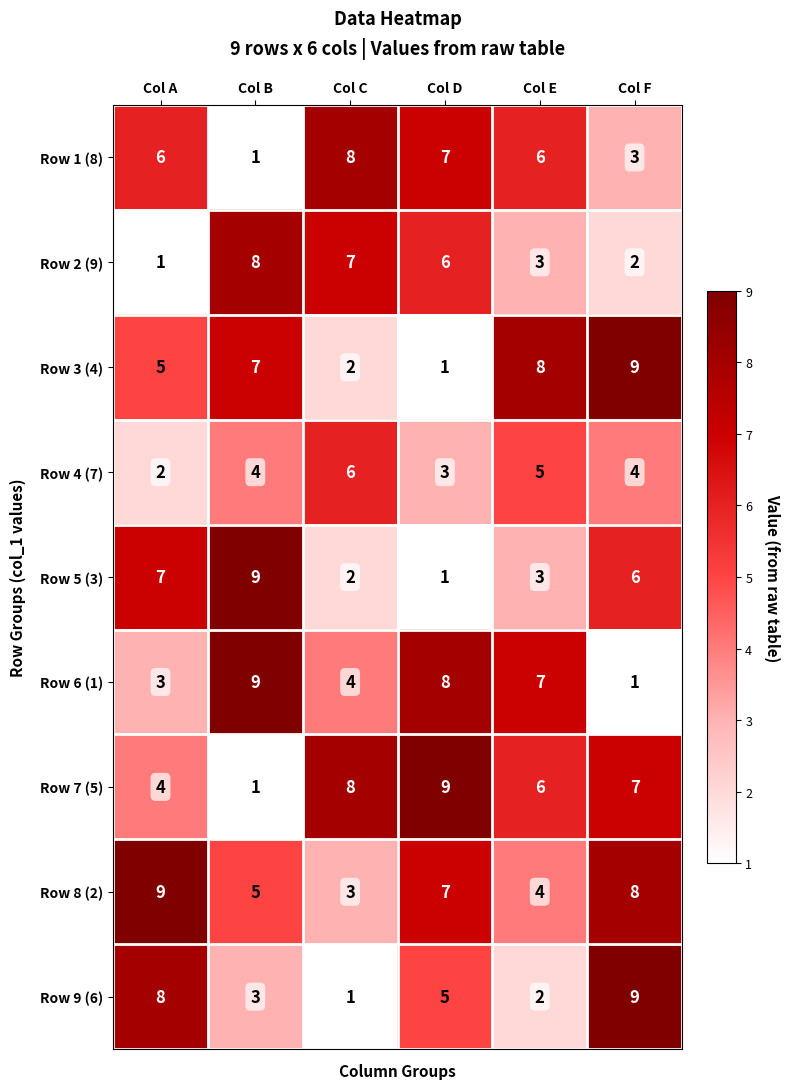

What value does the Row 6 (1) series have at Col A?

3